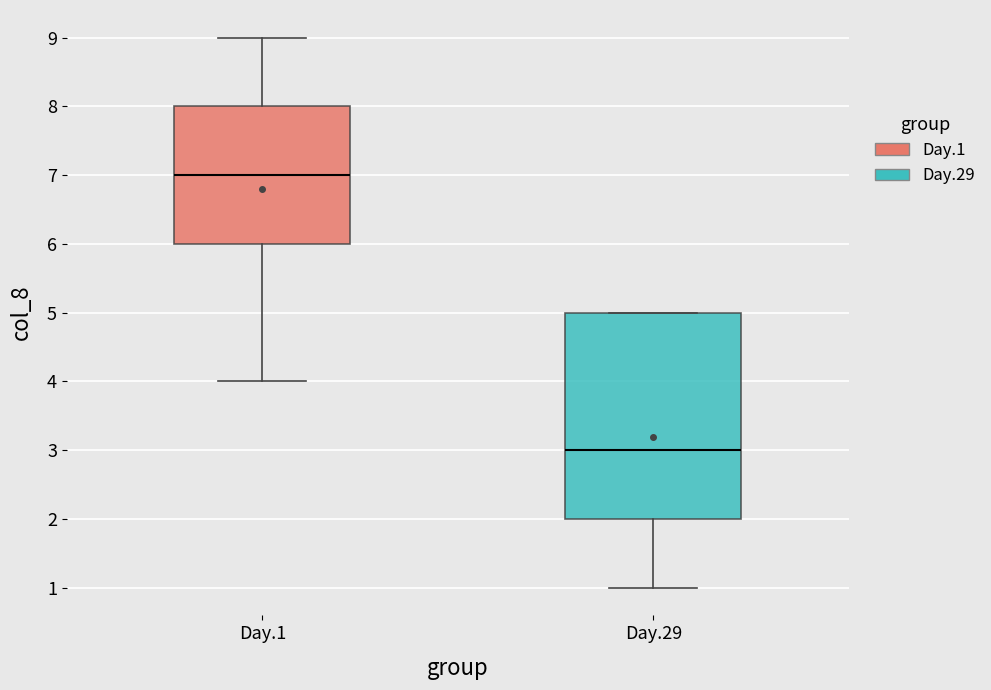

Which box is the tallest, from its lower edge to its upper edge?

Day.29